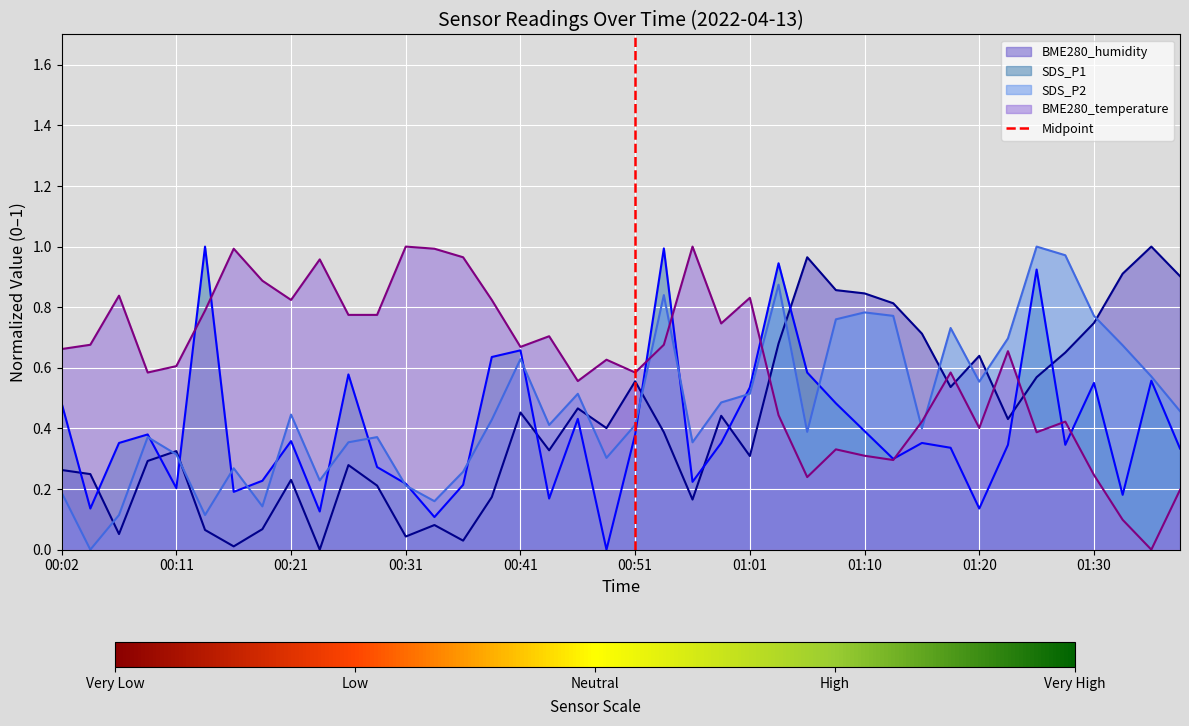

Is it true that SDS_P1 equals 0.6 at 00:51?

False